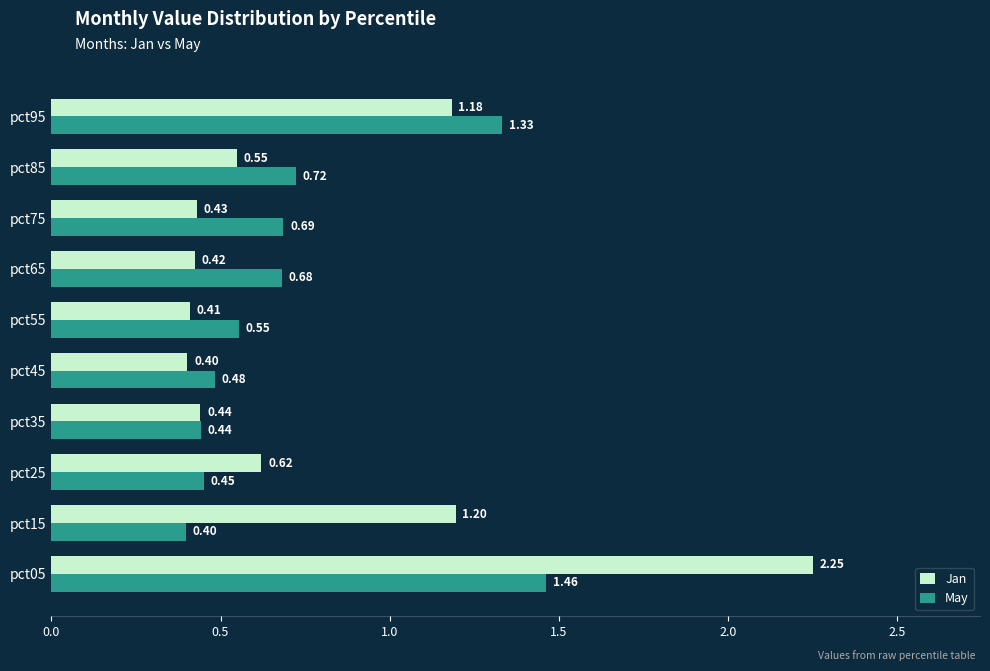

Between pct05 and pct85, which series saw the biggest shift?

Jan